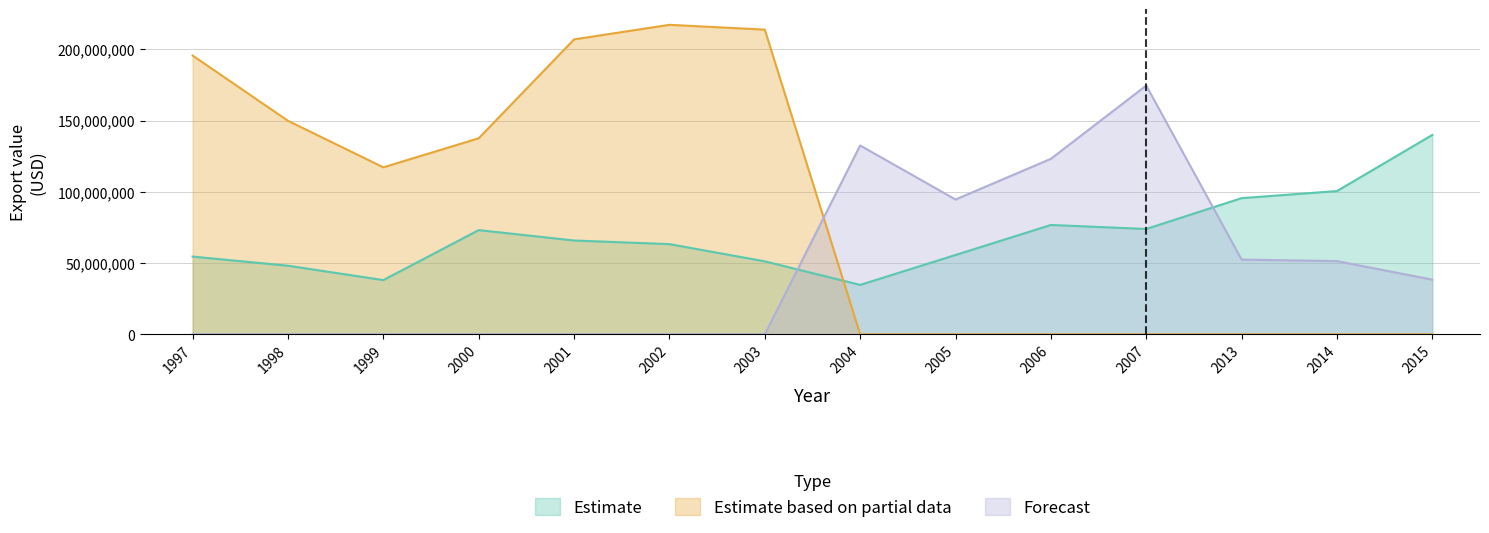

How many values in Estimate based on partial data are above zero?

7